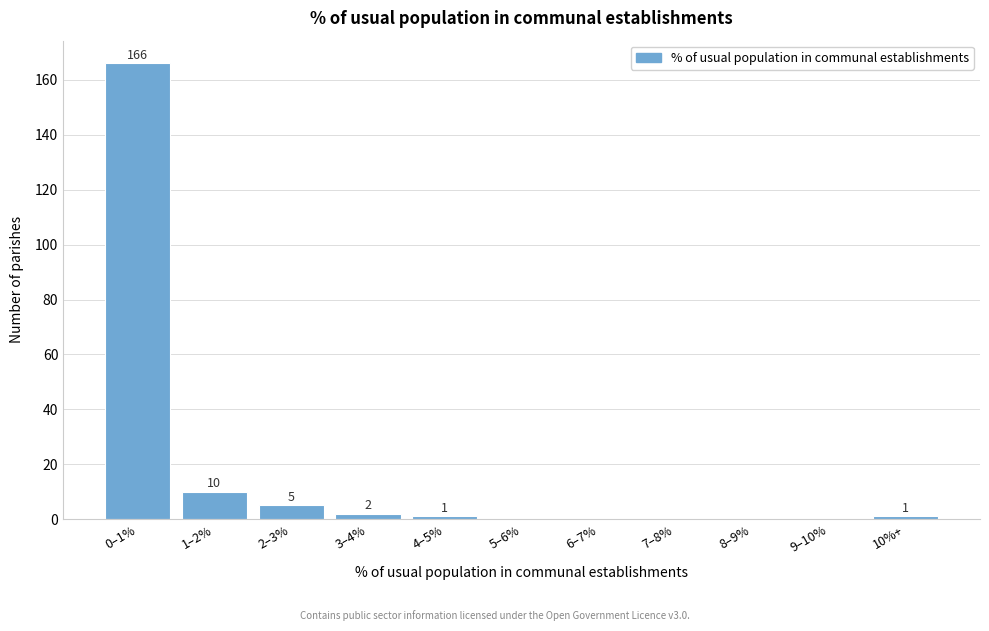

Reading left to right, transcribe all the data shown in this chart.

0–1%=166	1–2%=10	2–3%=5	3–4%=2	4–5%=1	5–6%=0	6–7%=0	7–8%=0	8–9%=0	9–10%=0	10%+=1